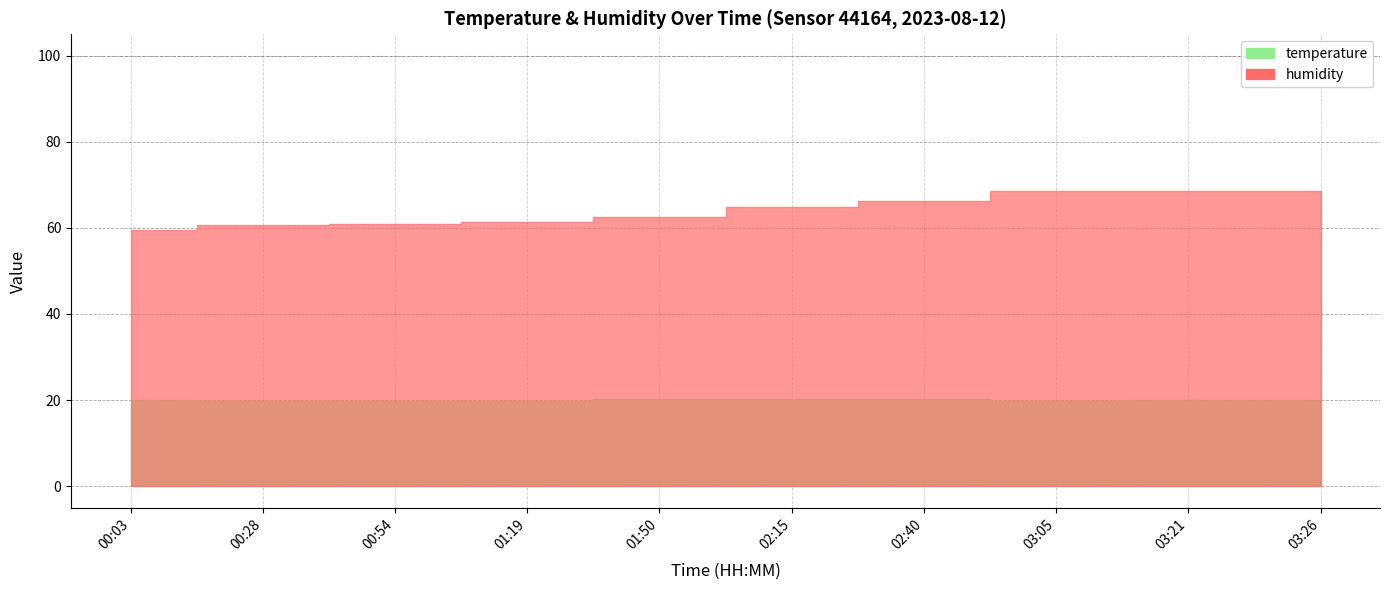

True or false: temperature has a value of 8.9 at 02:40.

False